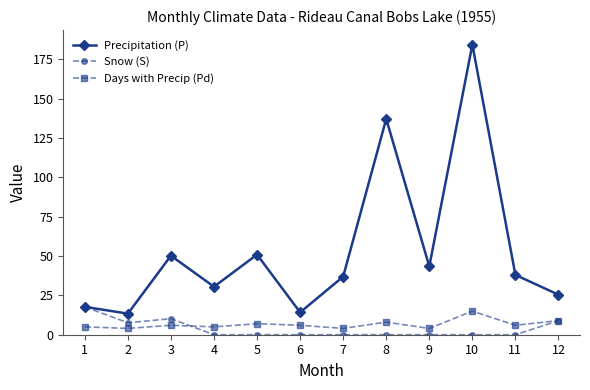

True or false: Precipitation (P) and Days with Precip (Pd) intersect in this chart.

False